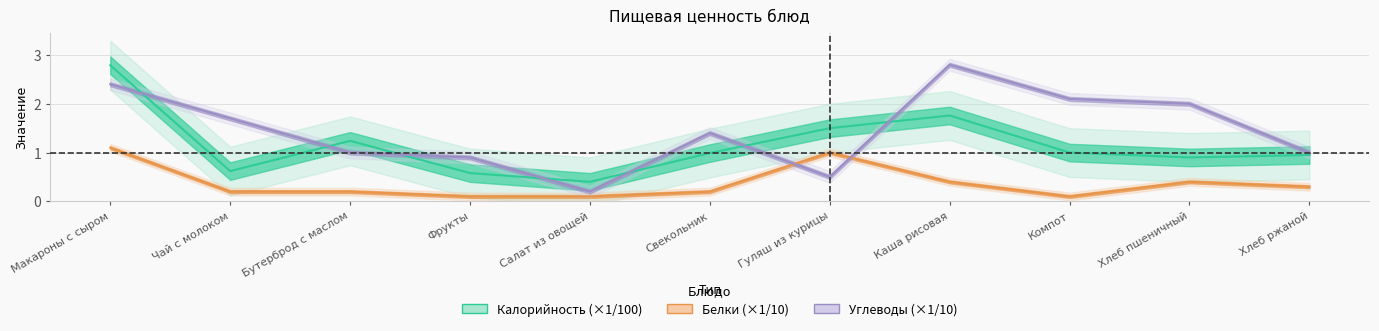

Which category has the highest value across all series?

Каша рисовая